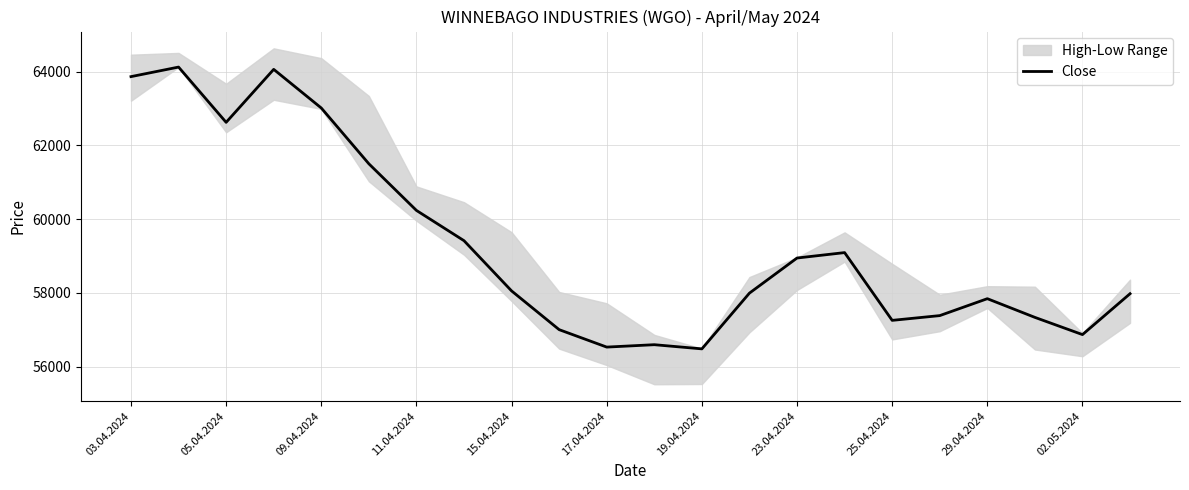

The Close series shows 57257 at 25.04.2024. True or false?

True